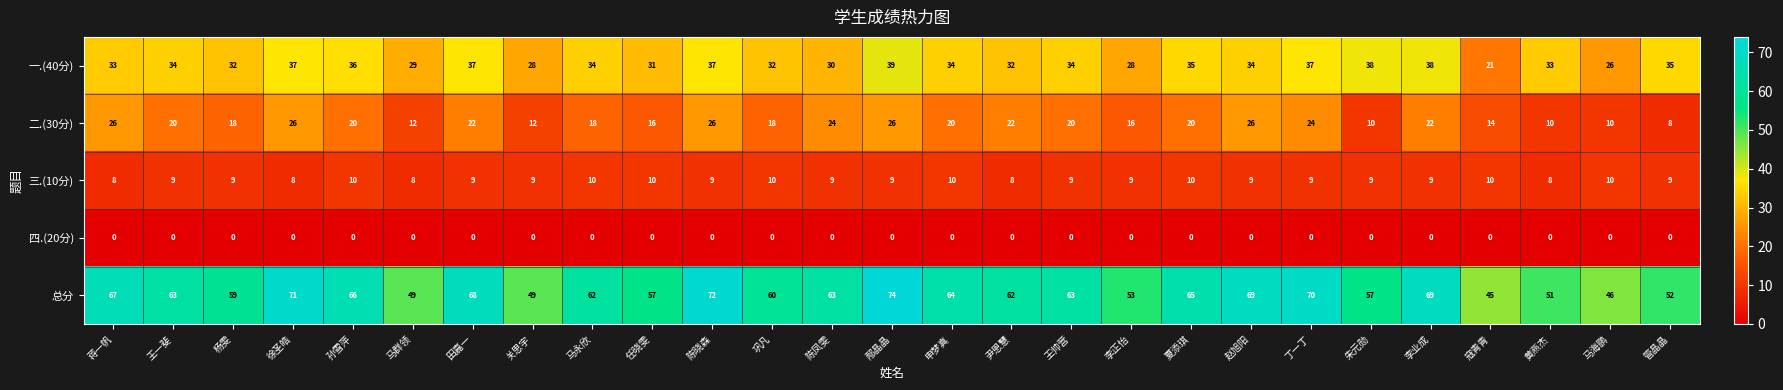

Between 陈晓森 and 李业成, which series saw the biggest shift?

二.(30分)